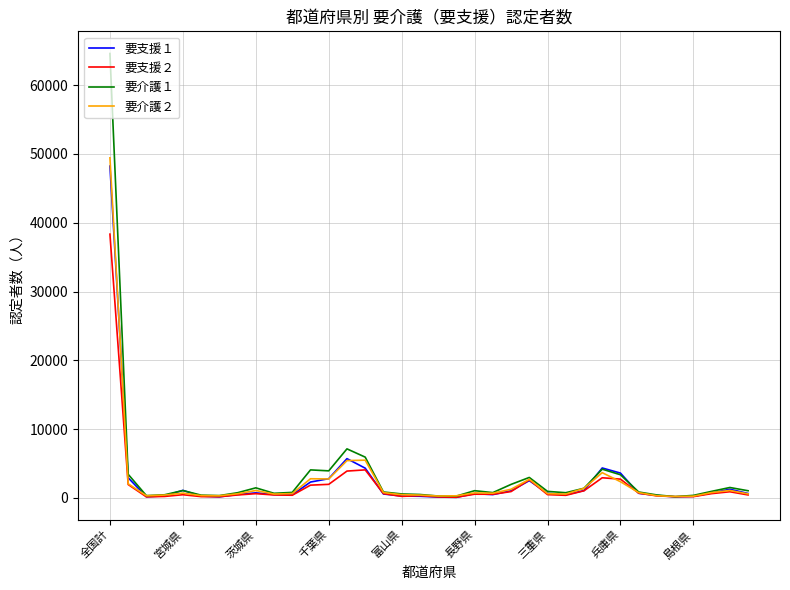

Which series has the widest spread of values?

要介護１